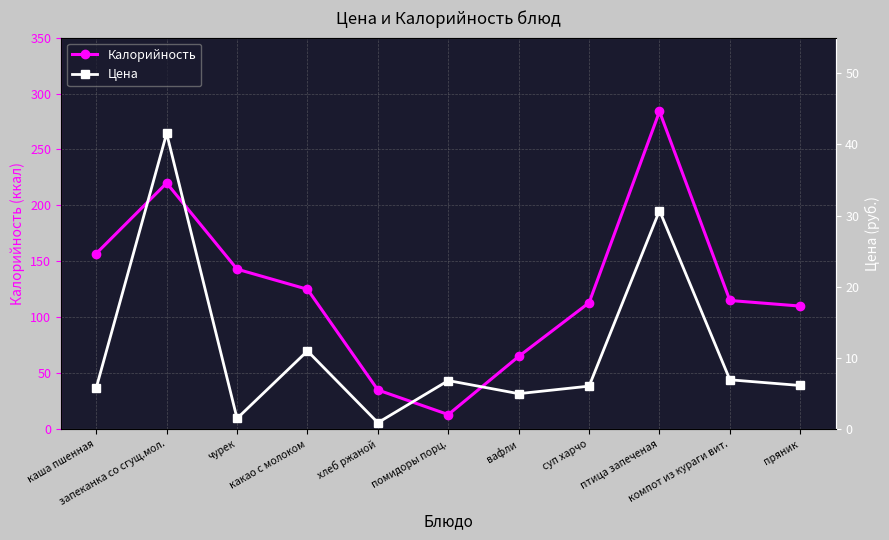

What is the label of the 4th point from the left?

какао с молоком